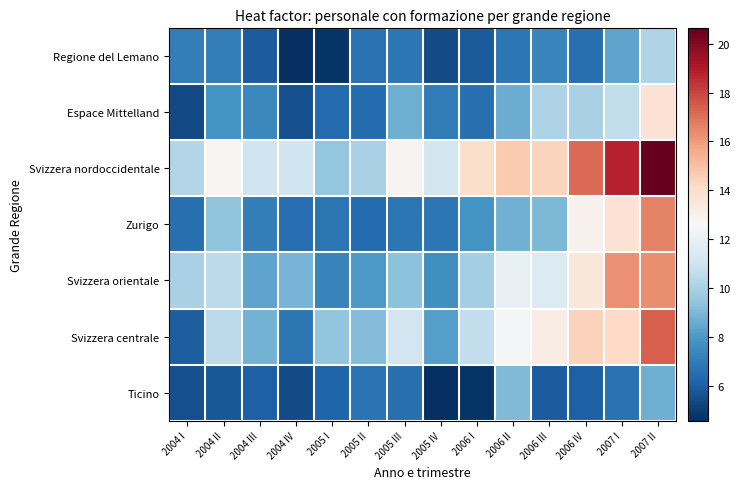

What is the spread (max minus min) of values at 2004 II?

6.9